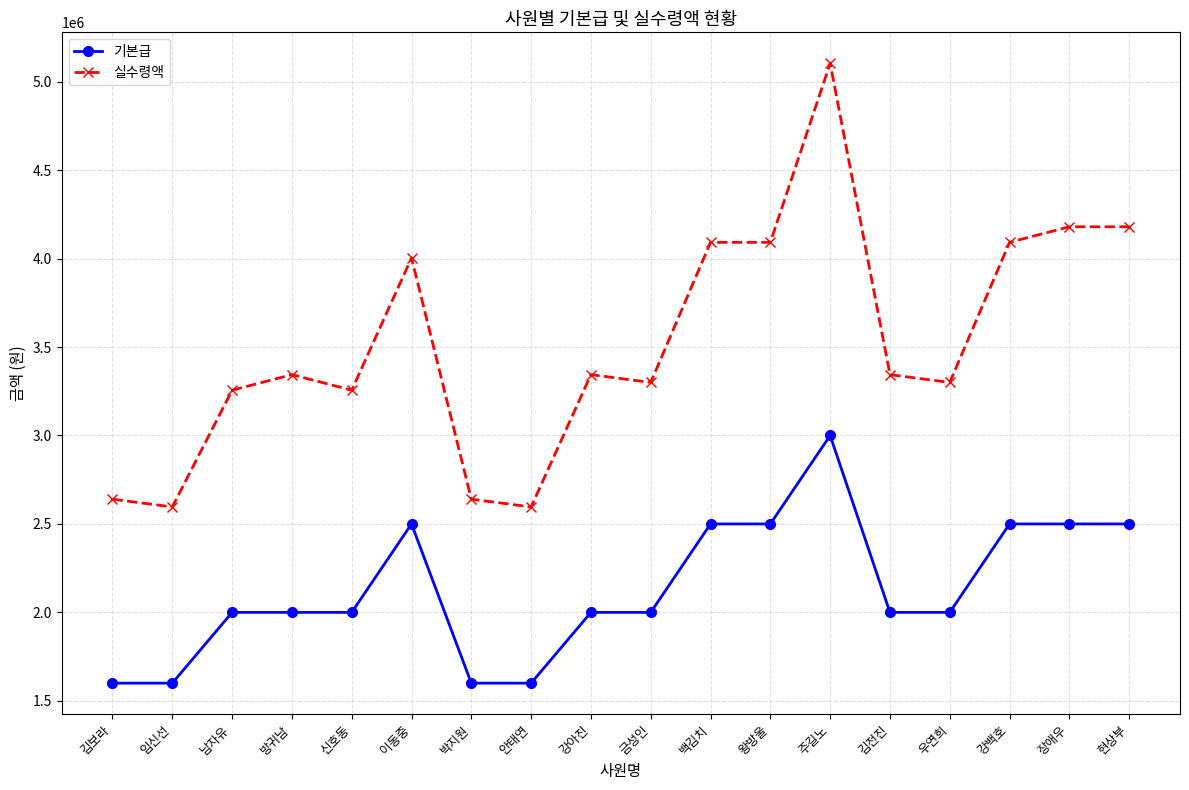

What is the difference between the maximum and second lowest values in the 실수령액 series?

2508000